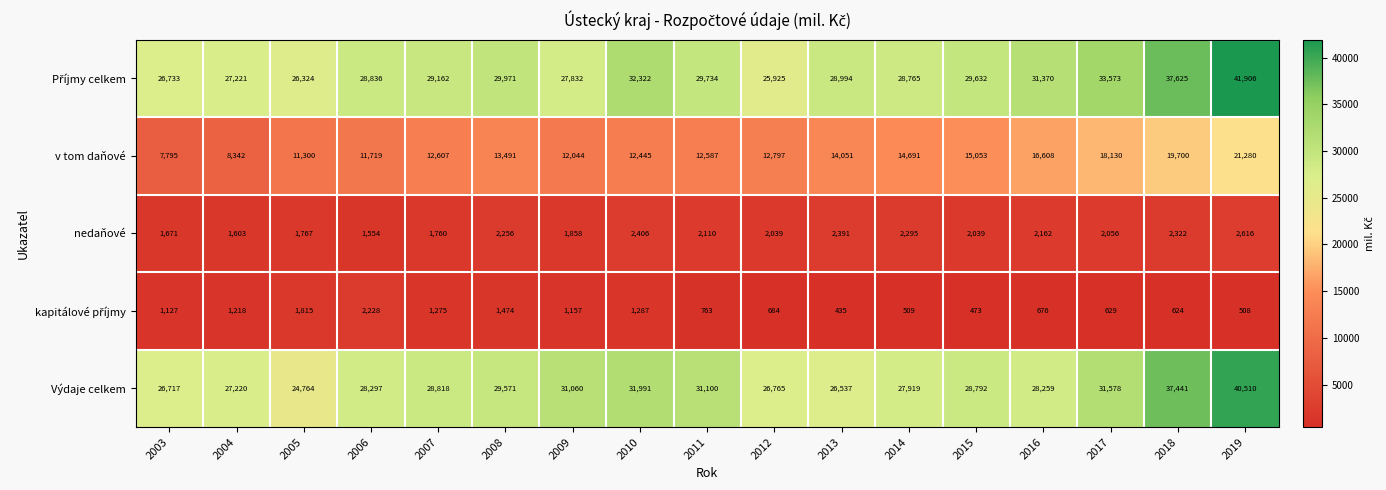

What is the sum of all nedaňové values?

34905